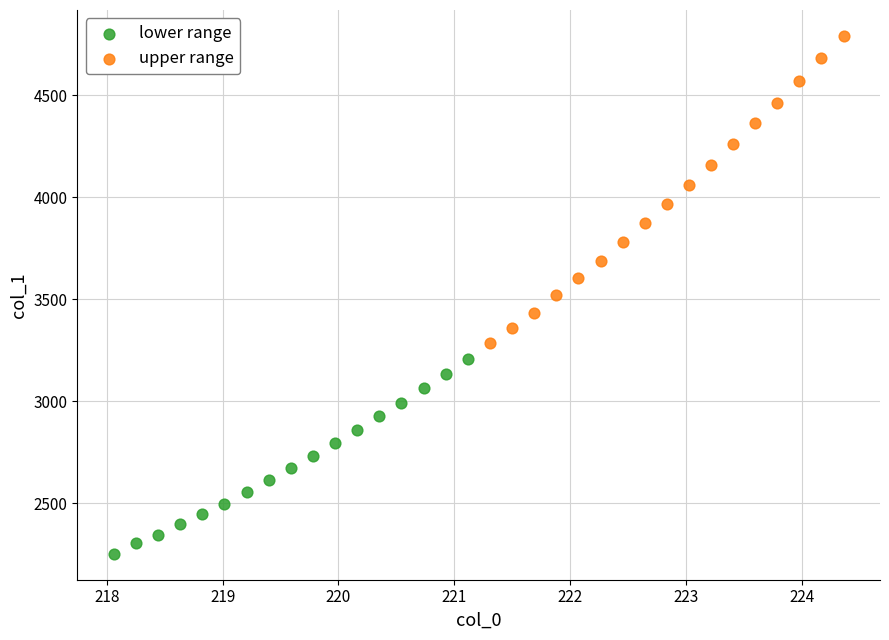

Which series contains the highest Y value?

upper range